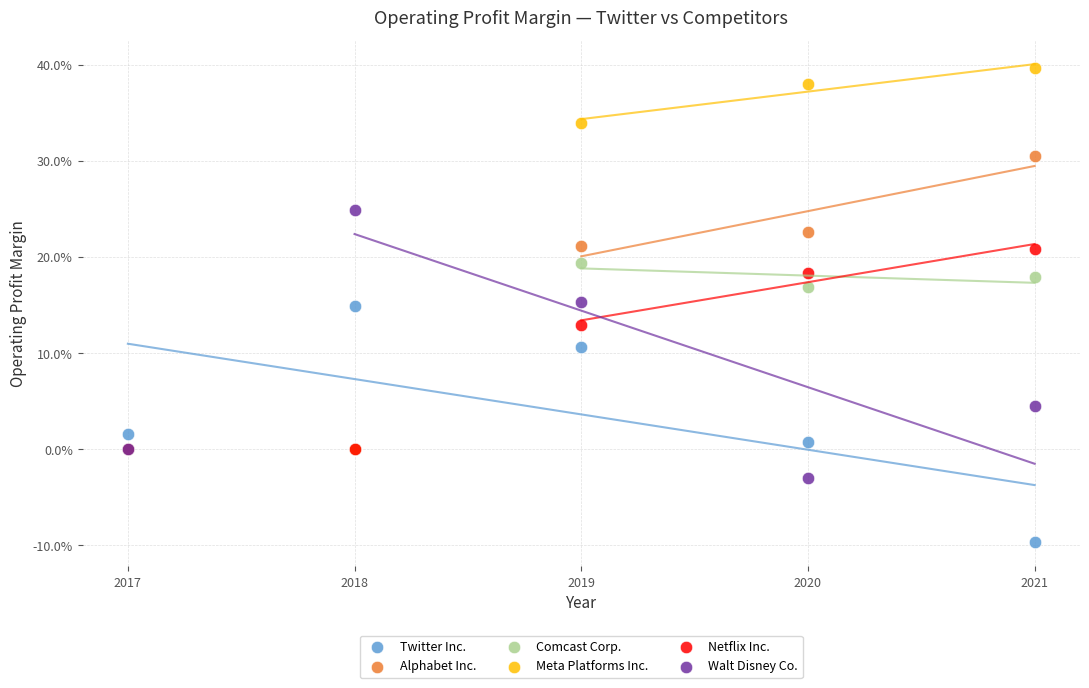

Which series has the widest spread of Y values?

Meta Platforms Inc.